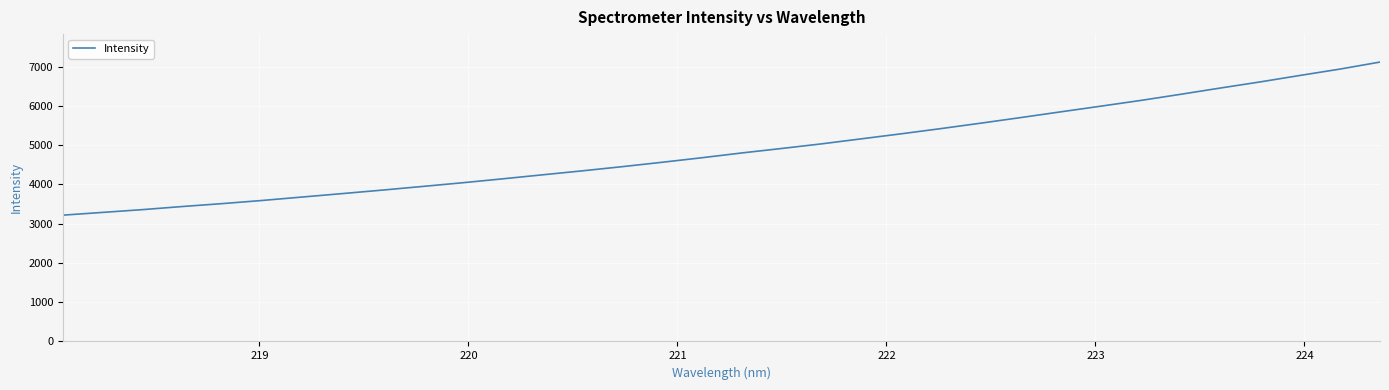

What is the greatest value displayed?

7118.4